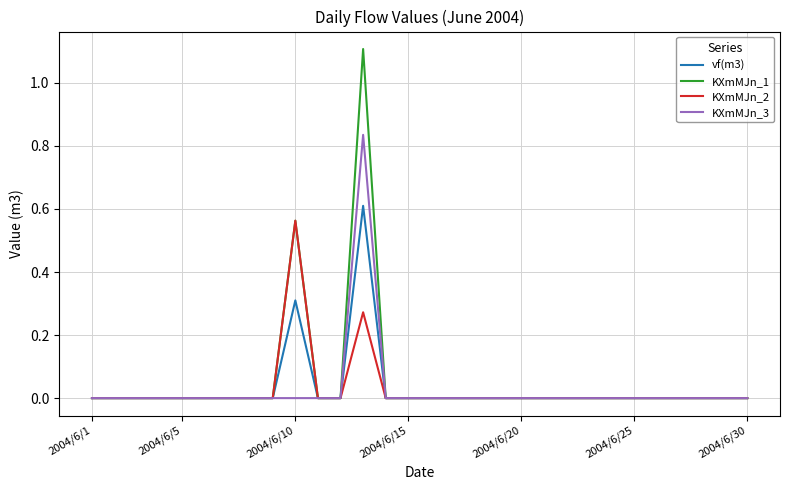

Which series has the widest spread of values?

KXmMJn_1